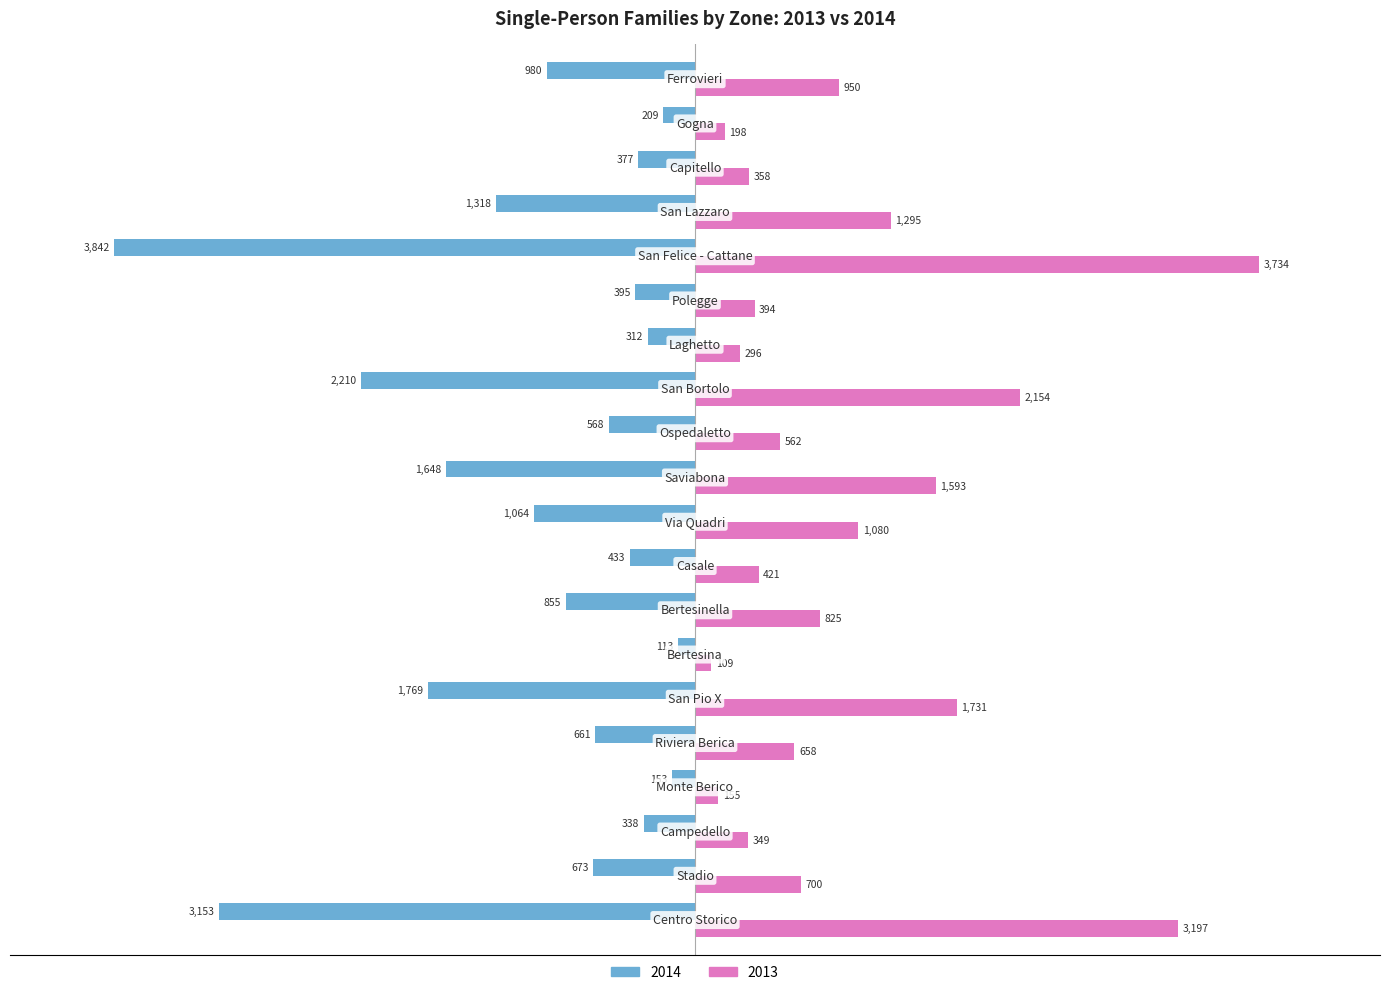

What are all the series names shown in the legend?

2014, 2013